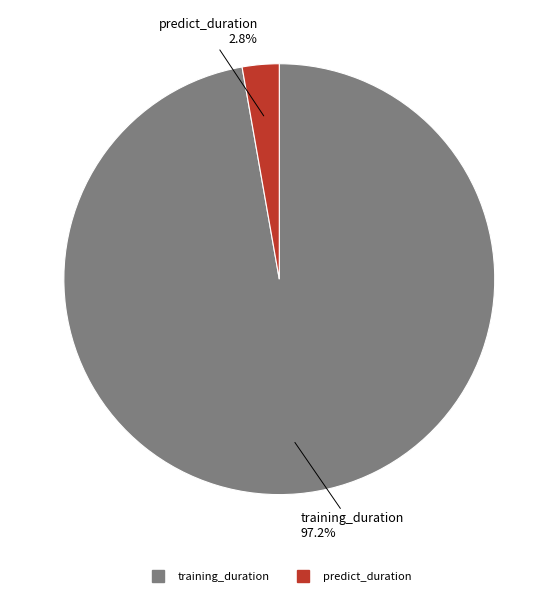

What percentage is NOT represented by training_duration?

2.8%